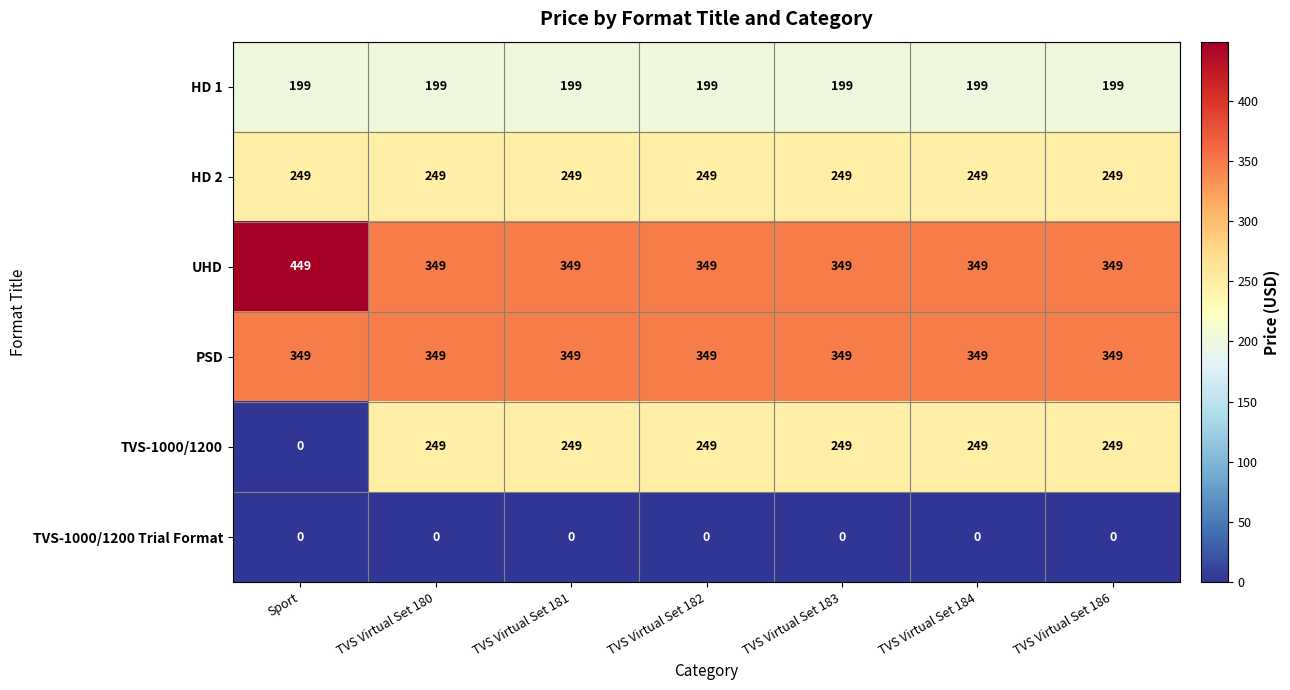

Which series has the largest total across all categories?

UHD